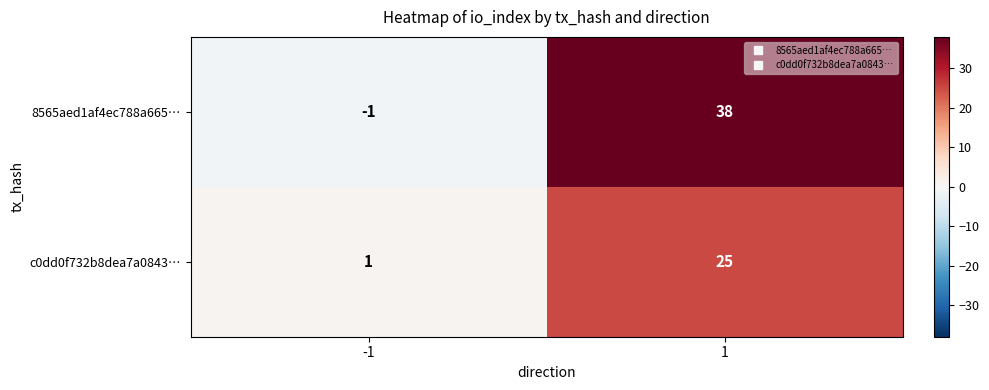

Which series has the largest total across all categories?

8565aed1af4ec788a665…